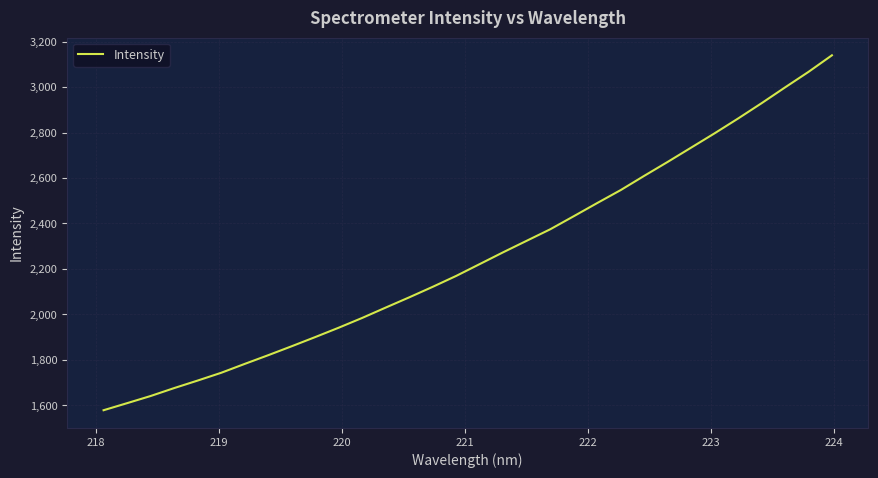

What is the difference between the maximum and minimum values?

1562.4